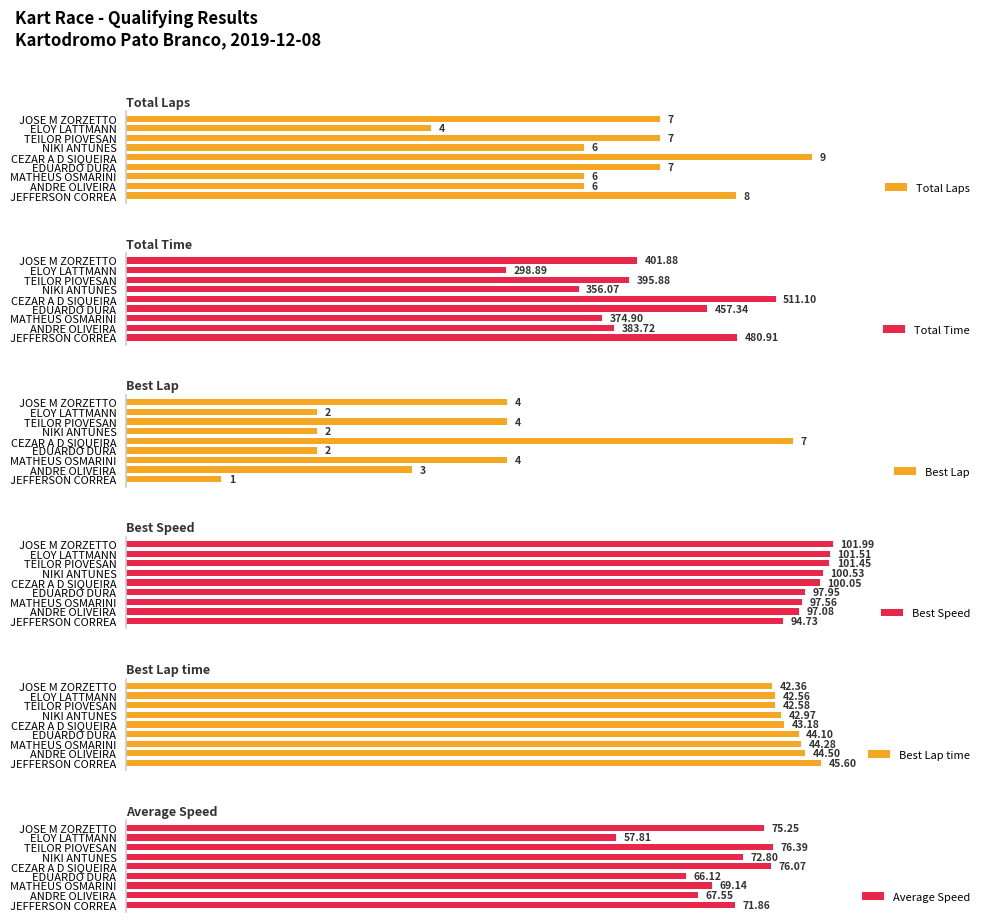

Which category has the highest value in the Total Laps series?

CEZAR A D SIQUEIRA